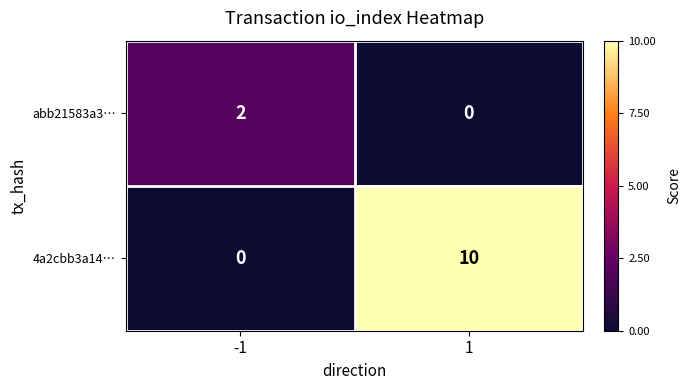

What is the difference between the maximum and minimum values in the 4a2cbb3a14… series?

10